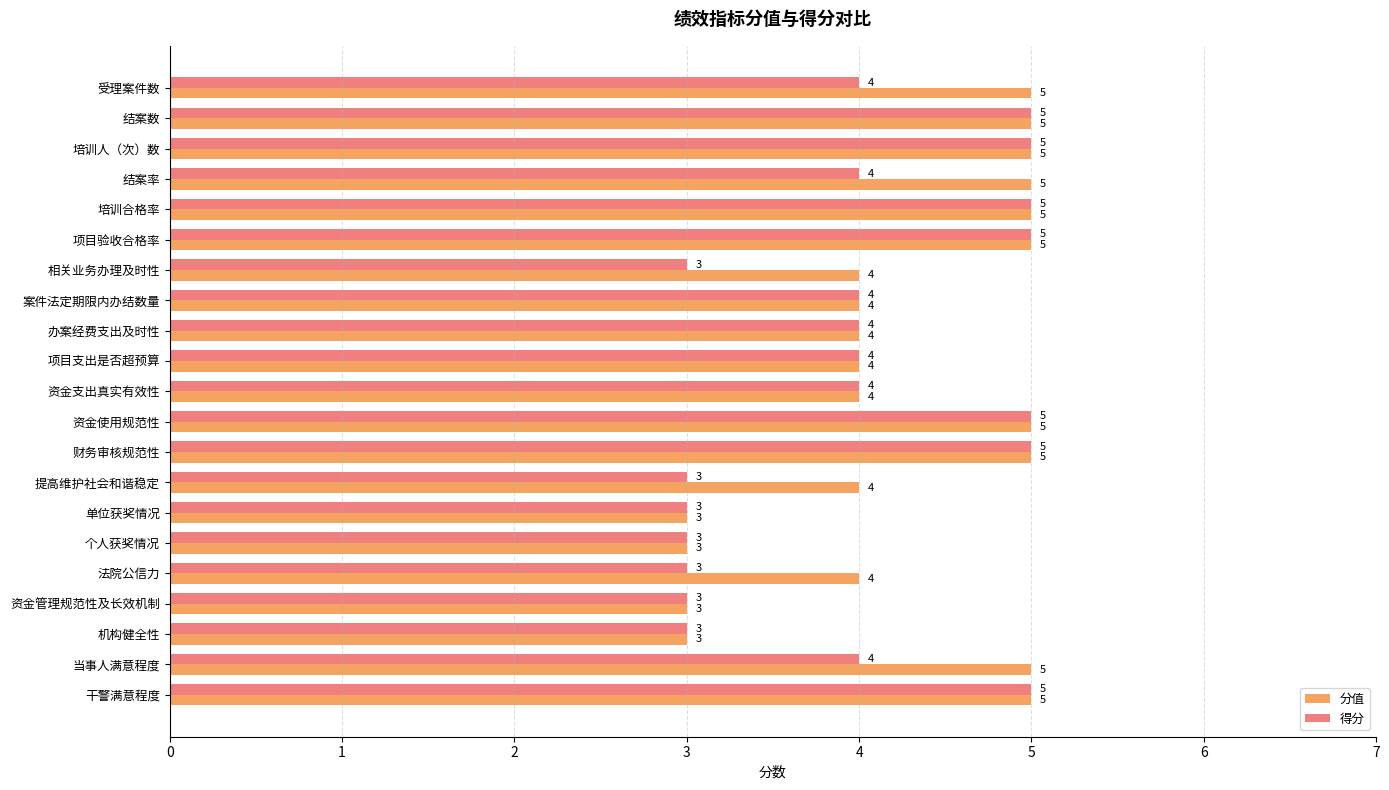

Which series has the largest total across all categories?

分值